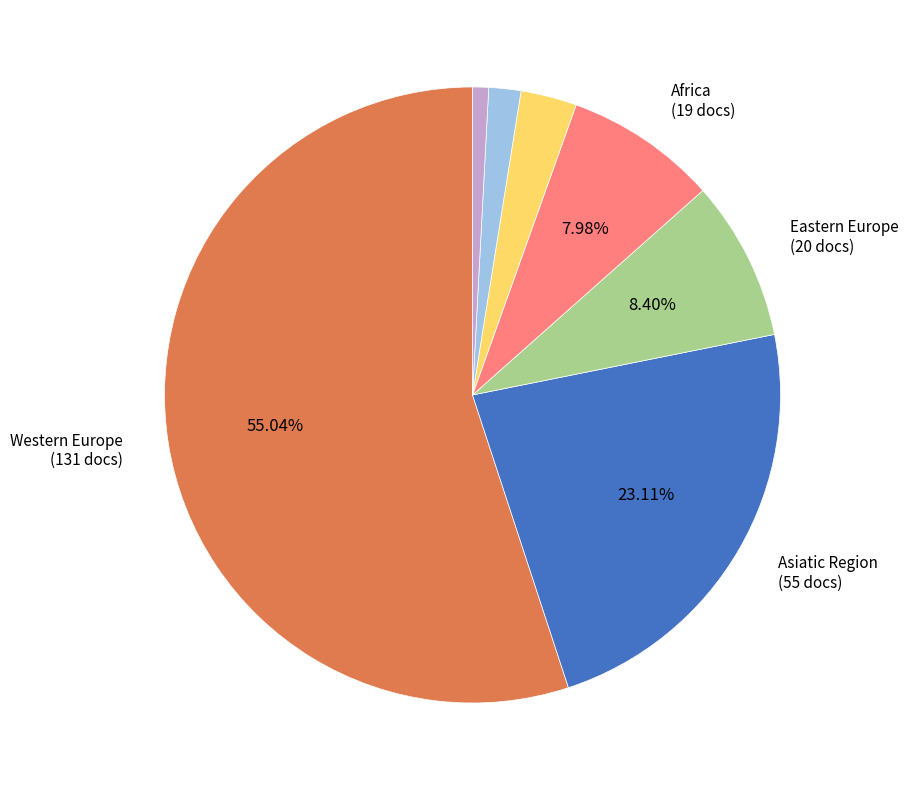

Is there any slice that represents more than half of the pie?

Yes